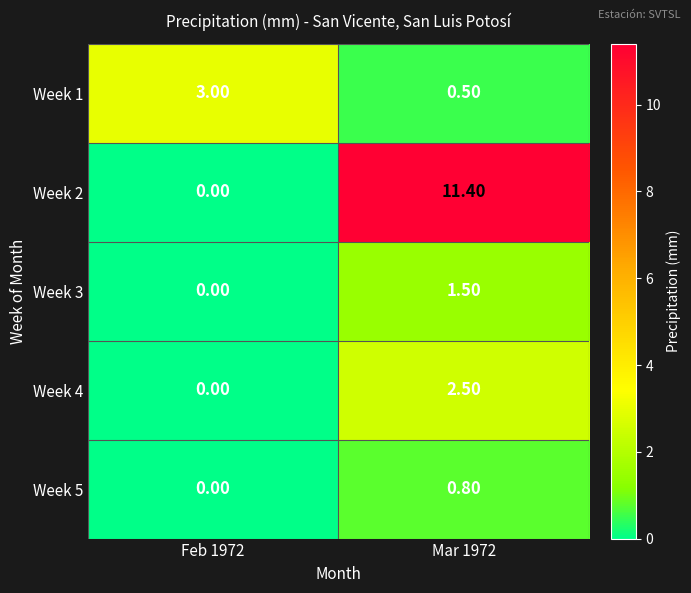

Is the value of Week 5 at Feb 1972 greater than the value of Week 3 at Mar 1972?

No